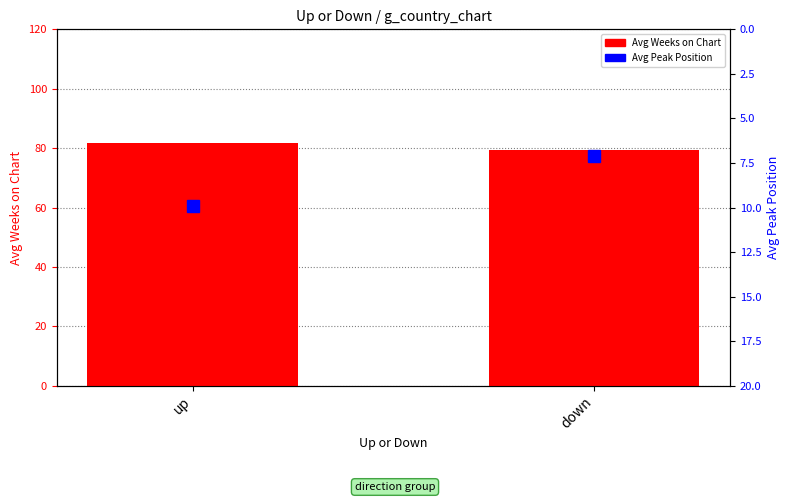

What is the difference between the maximum and minimum values in the Avg Peak Position series?

2.8